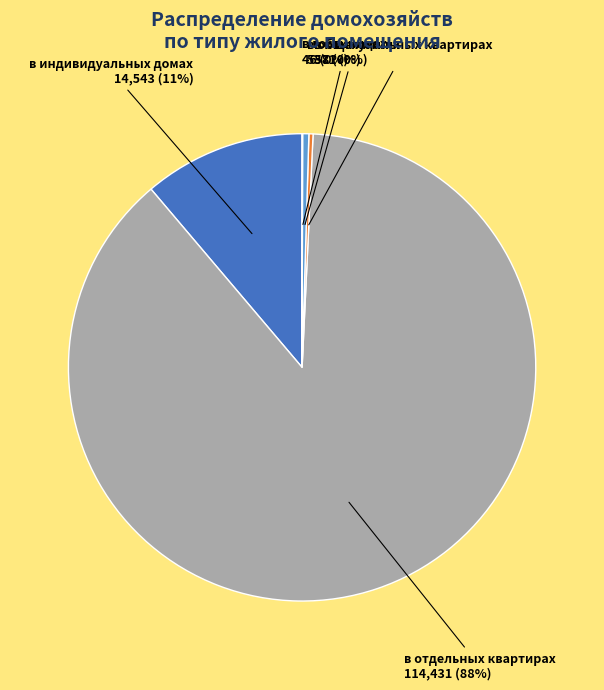

To the nearest percent, what is the average slice percentage?

20%